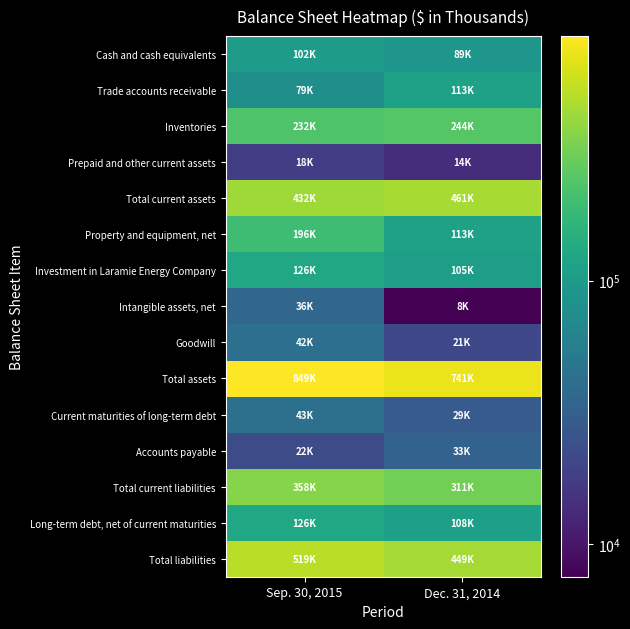

At which category is the sum across all series the highest?

Sep. 30, 2015